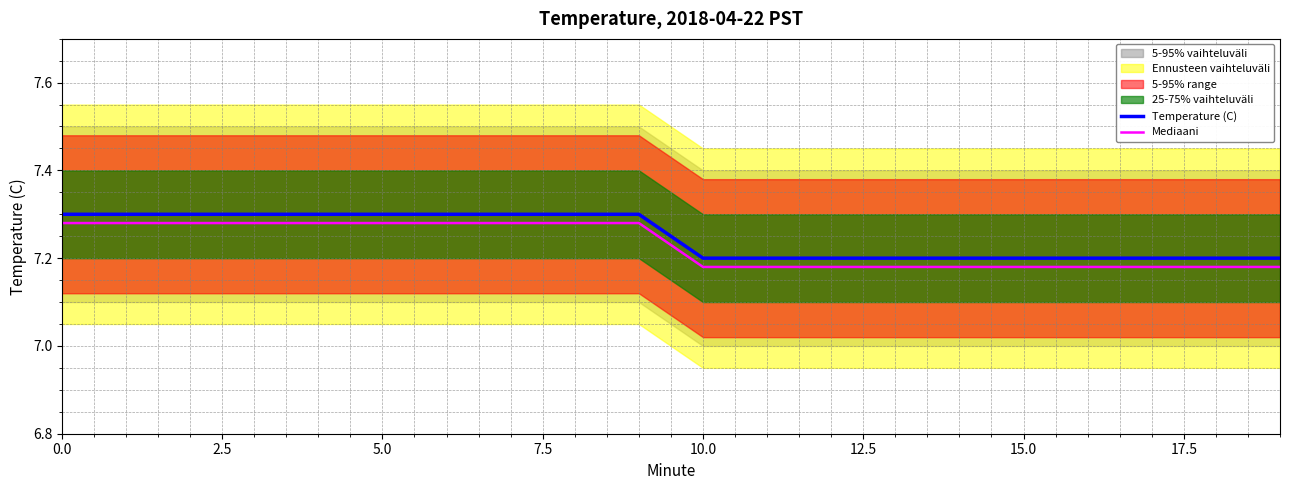

True or false: Temperature (C) and Mediaani intersect in this chart.

False